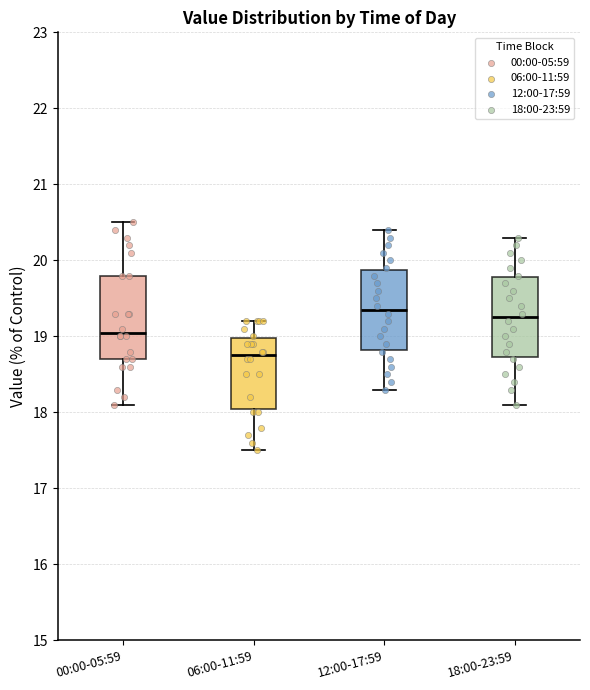

Reading left to right, read every box against the y-axis: the position of its median line, the range the box covers, and the ends of its whiskers. The values are not printed on the chart, so give them approximately, as read against the axis.

00:00-05:59: median 19.1, box 18.7 to 19.8, whiskers 18.1 to 20.5
06:00-11:59: median 18.8, box 18.1 to 19.0, whiskers 17.5 to 19.2
12:00-17:59: median 19.4, box 18.8 to 19.9, whiskers 18.3 to 20.4
18:00-23:59: median 19.3, box 18.7 to 19.8, whiskers 18.1 to 20.3